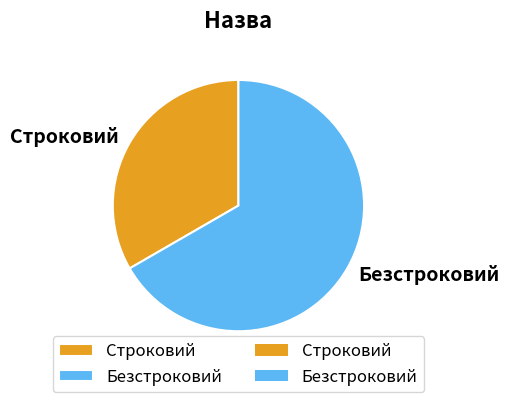

Is there any slice that represents more than half of the pie?

Yes